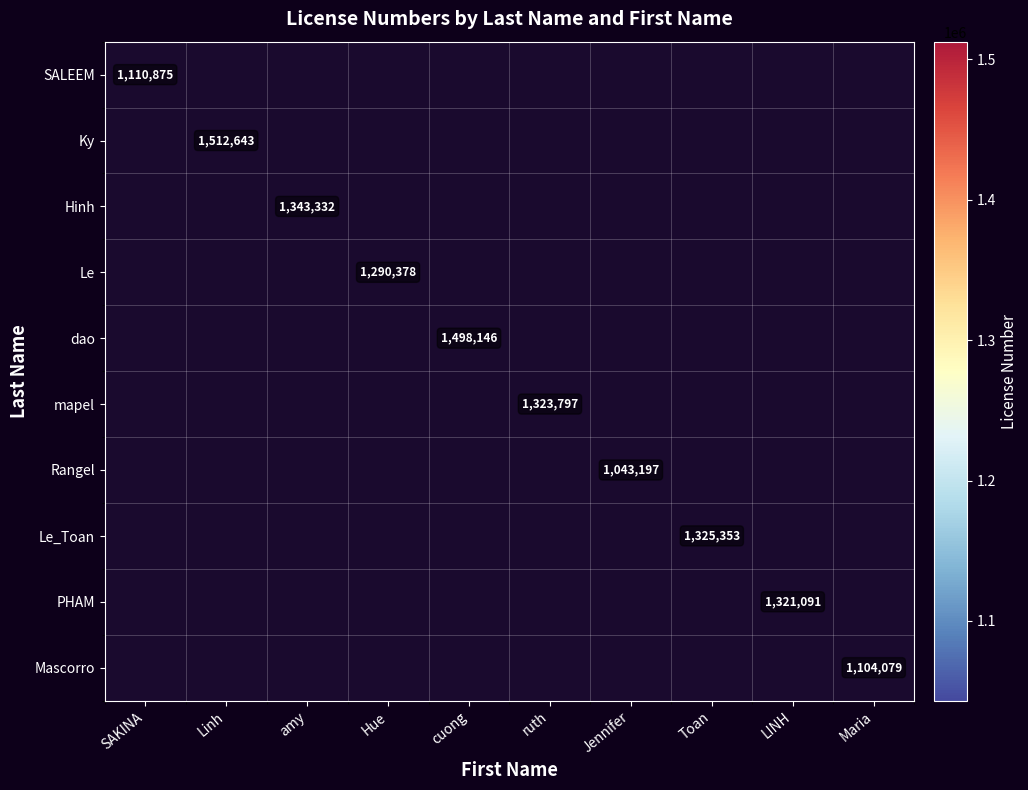

Count the number of data series in this chart.

10